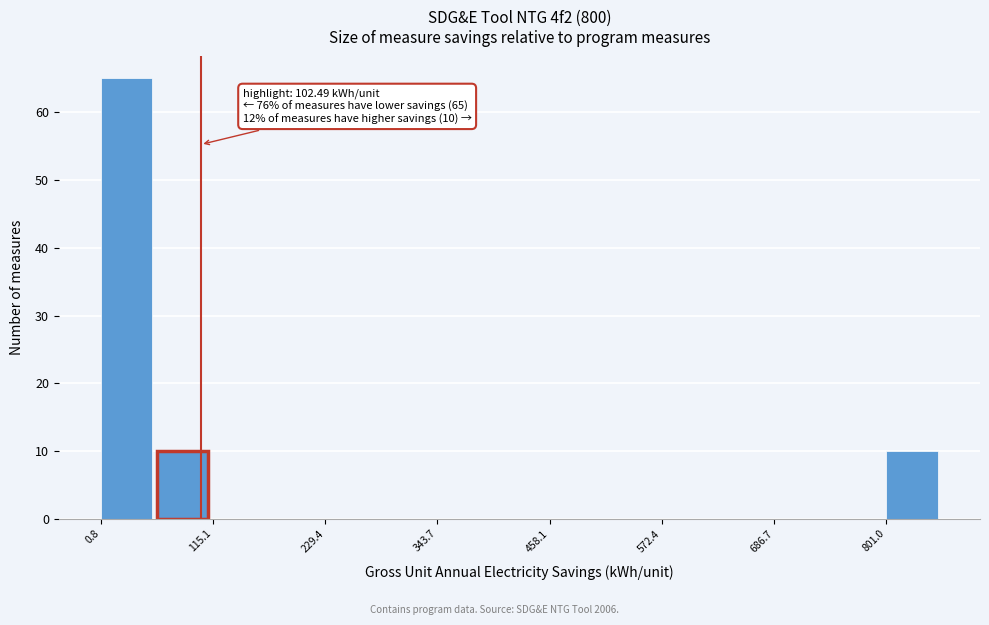

Around what value on the x-axis is the tallest bar? Give the approximate position of its centre, as read against the axis.

20